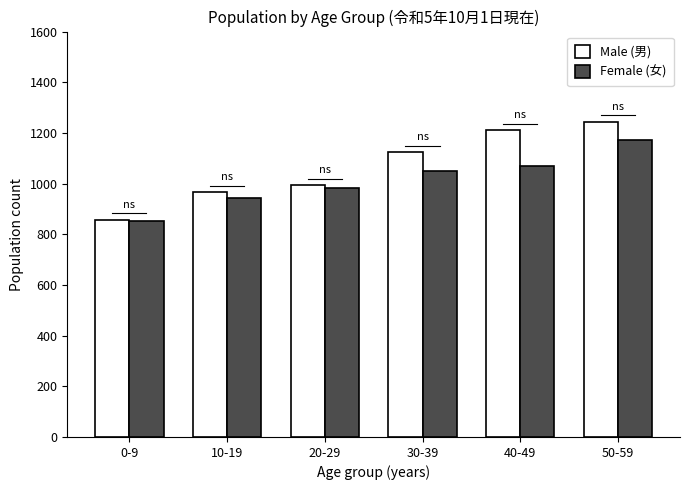

At 40-49, list the series in order from smallest to largest.

Female (女), Male (男)